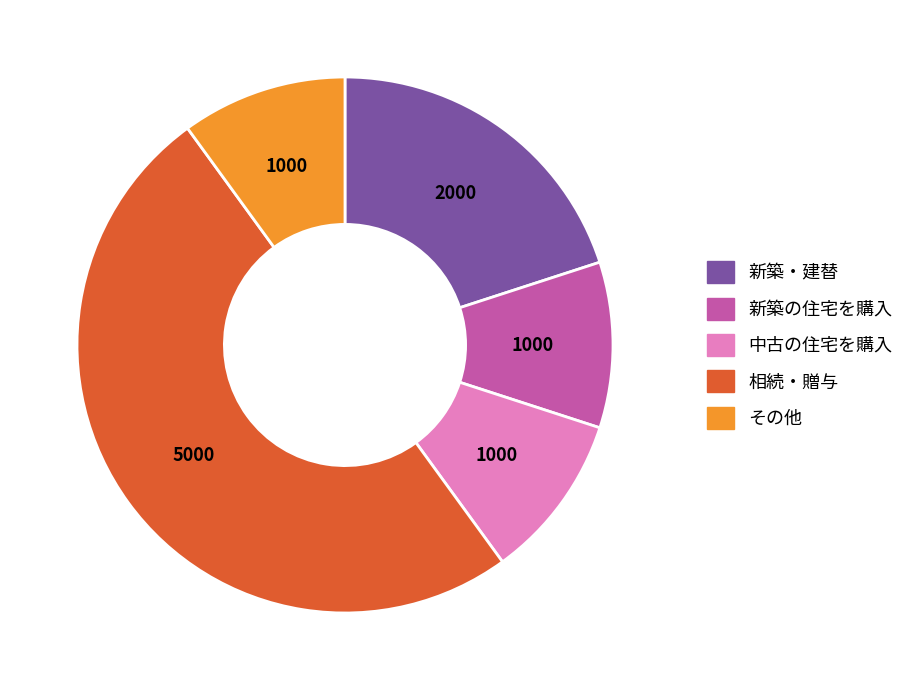

What is the ratio of the value at 相続・贈与 to the value at 新築・建替?

2.5